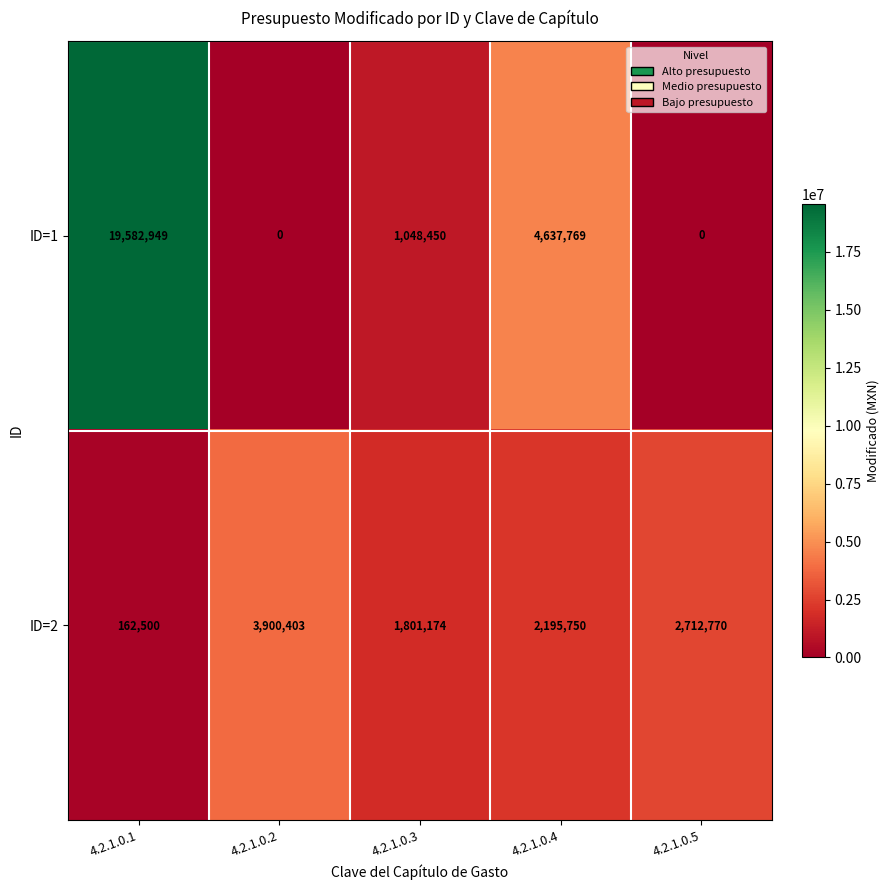

What is the average value of the ID=2 series?

2154519